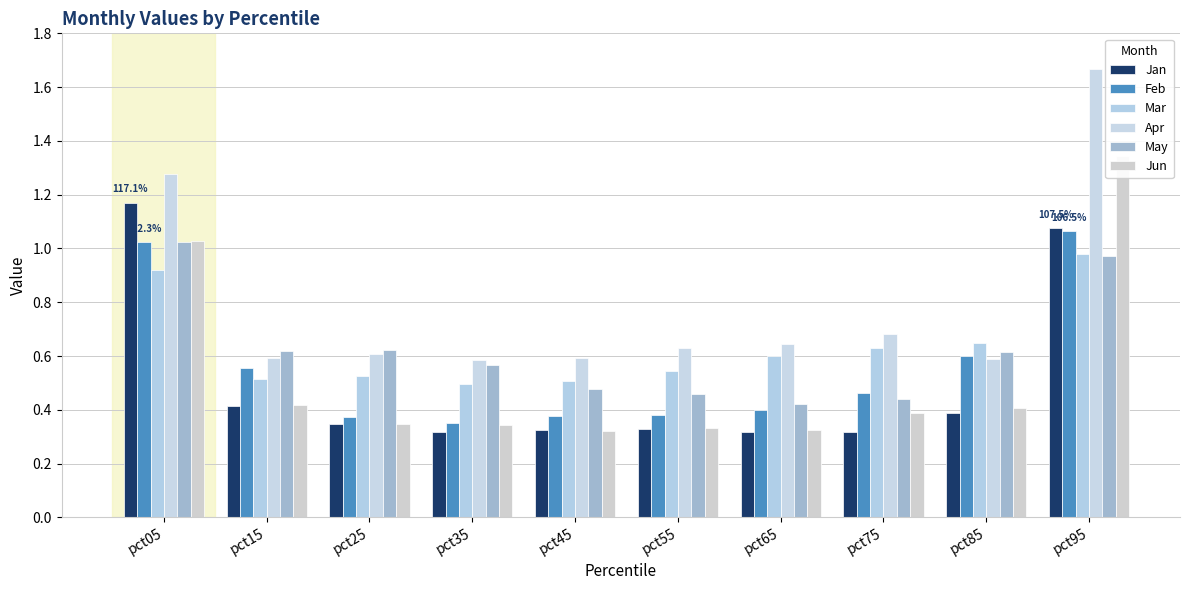

Reading left to right, transcribe all the data shown in this chart.

Jan: 1.2	0.4	0.3	0.3	0.3	0.3	0.3	0.3	0.4	1.1
Feb: 1.0	0.6	0.4	0.4	0.4	0.4	0.4	0.5	0.6	1.1
Mar: 0.9	0.5	0.5	0.5	0.5	0.5	0.6	0.6	0.6	1.0
Apr: 1.3	0.6	0.6	0.6	0.6	0.6	0.6	0.7	0.6	1.7
May: 1.0	0.6	0.6	0.6	0.5	0.5	0.4	0.4	0.6	1.0
Jun: 1.0	0.4	0.3	0.3	0.3	0.3	0.3	0.4	0.4	1.3